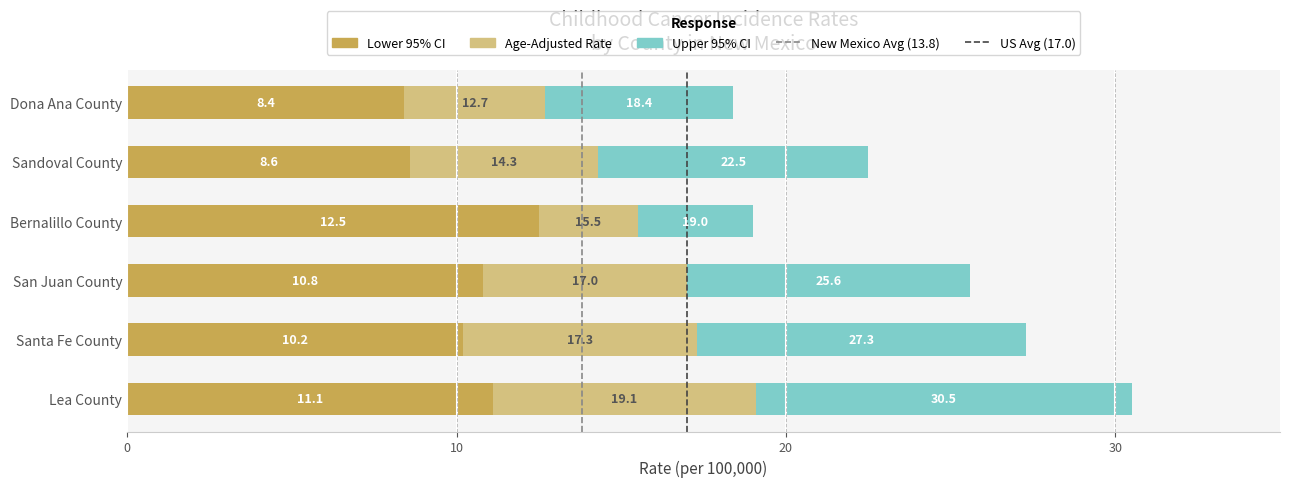

The Age-Adjusted Rate series shows 6.3 at Dona Ana County. True or false?

False